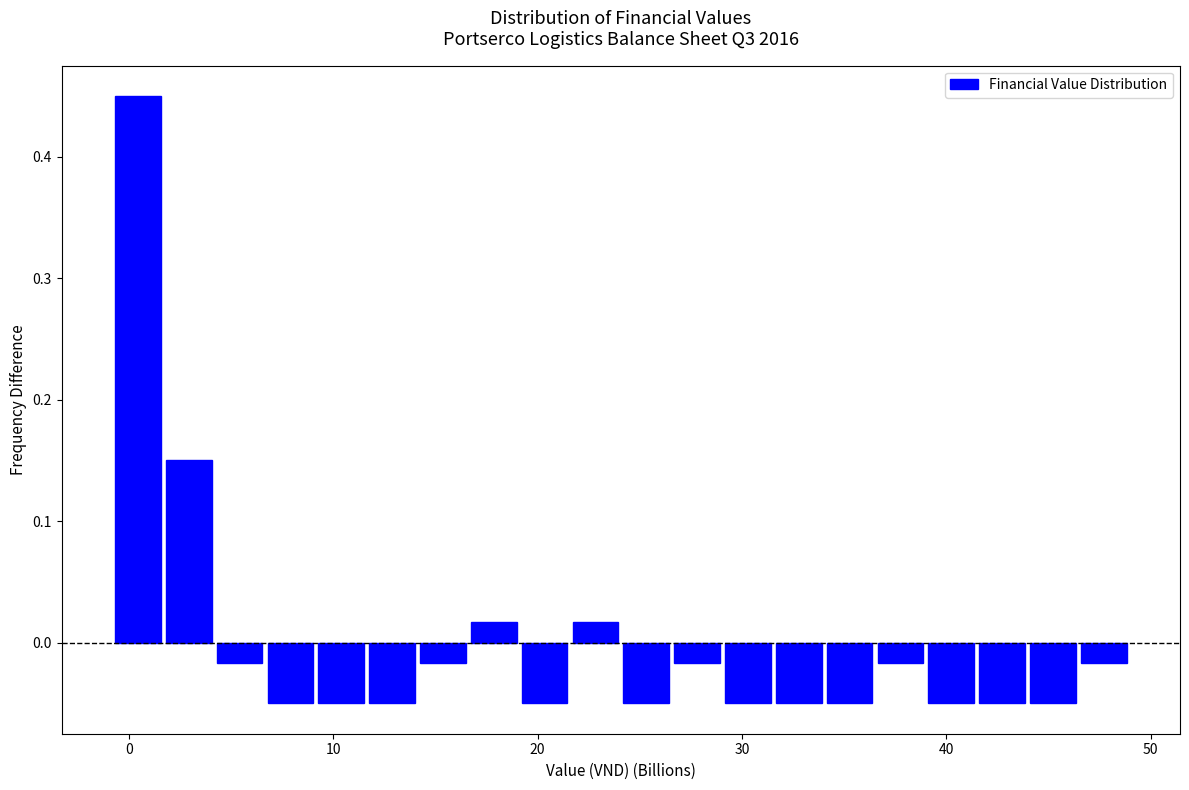

Around what value on the x-axis is the tallest bar? Give the approximate position of its centre, as read against the axis.

0